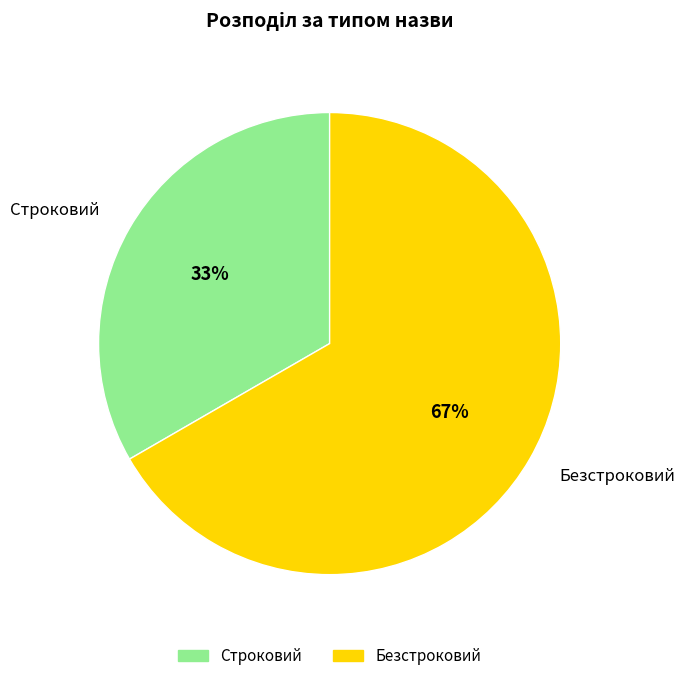

True or false: Строковий accounts for 33% of the total.

True